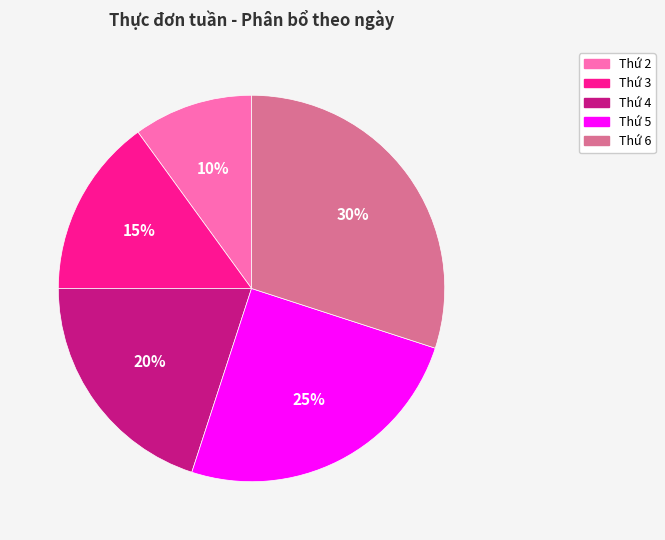

To the nearest percent, what is the combined percentage of Thứ 4 and Thứ 5?

45%